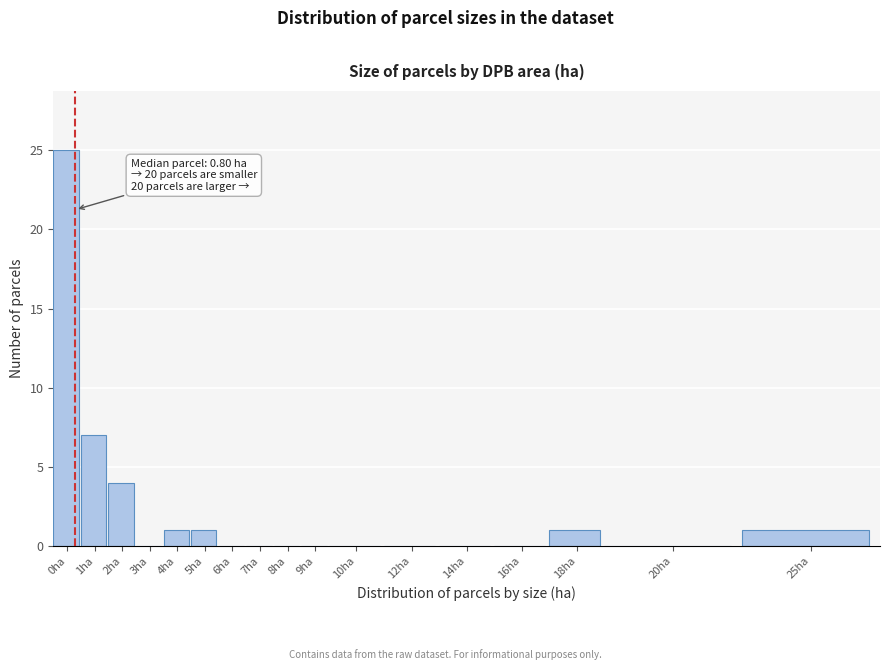

Reading left to right, list all the values displayed in this chart.

0ha=25	1ha=7	2ha=4	3ha=0	4ha=1	5ha=1	6ha=0	7ha=0	8ha=0	9ha=0	10ha=0	12ha=0	14ha=0	16ha=0	18ha=1	20ha=0	25ha=1